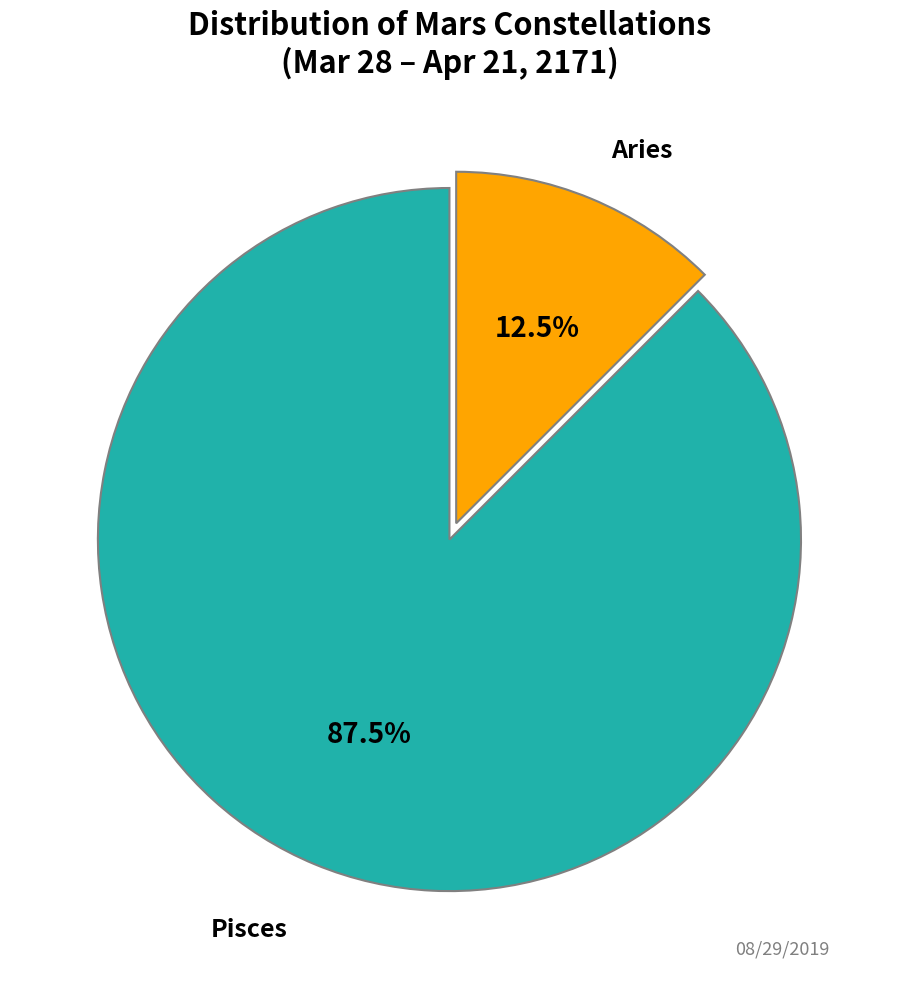

What is the largest slice in the pie chart?

Pisces